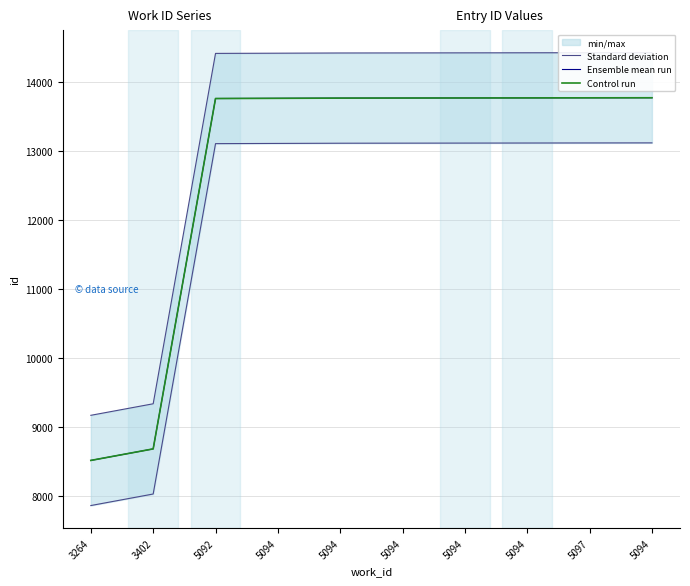

Is it true that Control run equals 13770.0 at 5094?

True